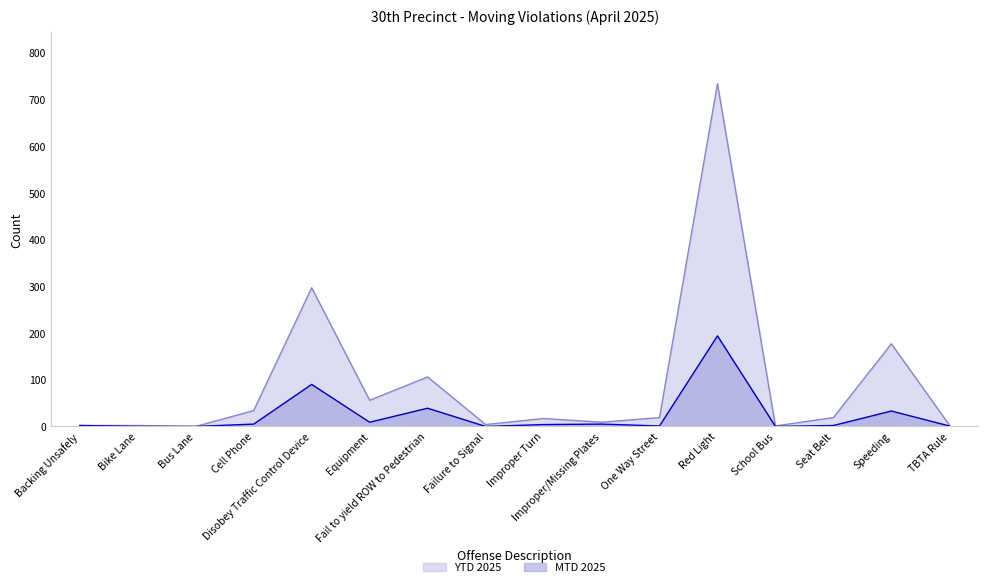

True or false: MTD 2025 and YTD 2025 cross at least once.

False